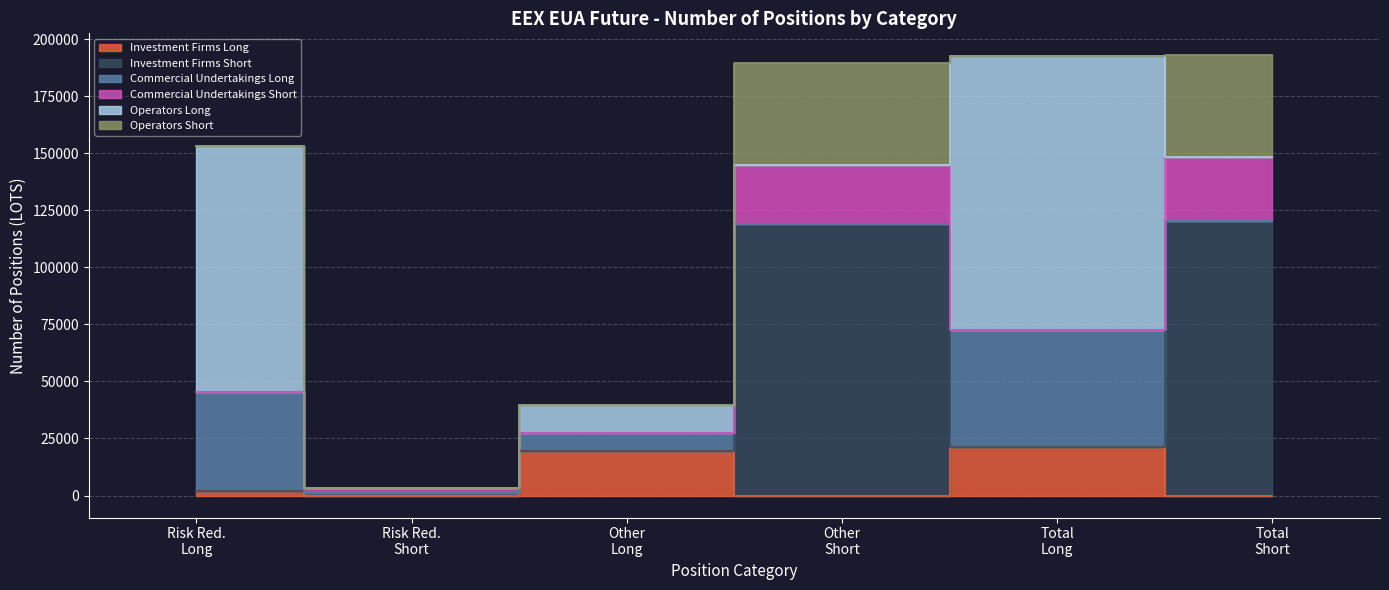

What is the label of the 2nd point from the left?

Risk reducing (Short)